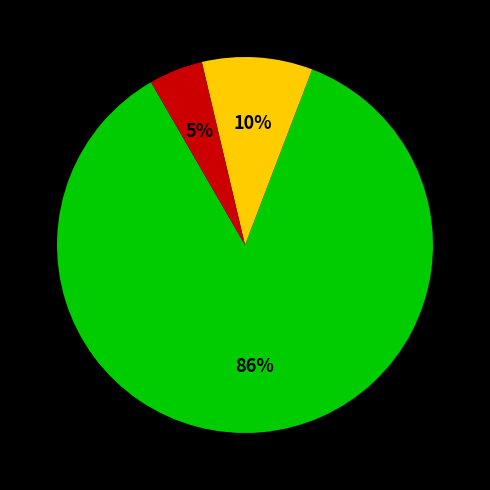

To the nearest percent, what is the average slice percentage?

33%